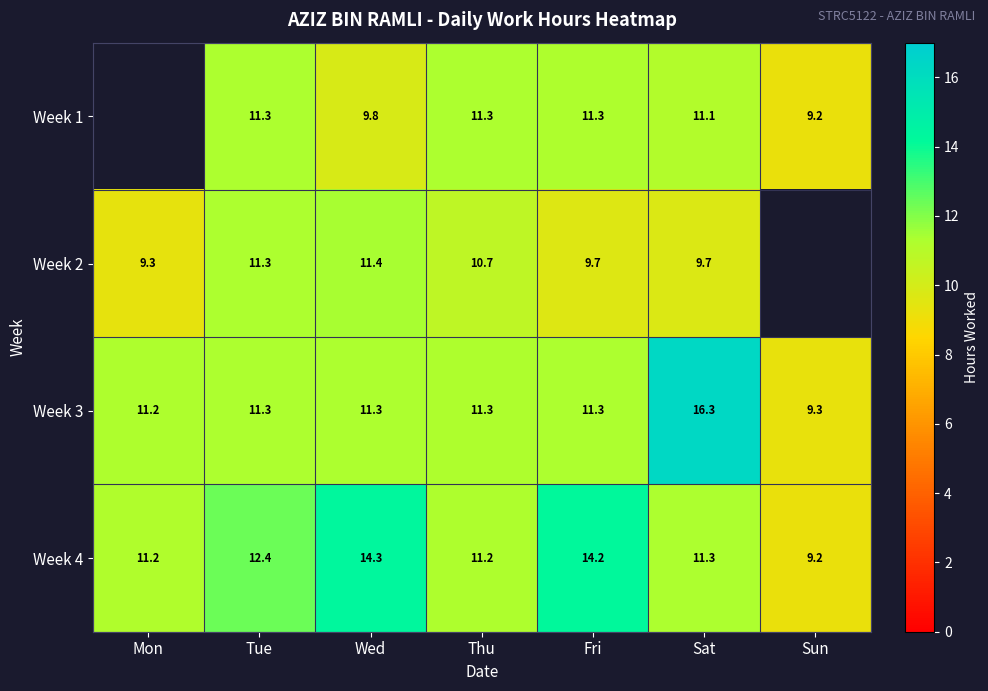

Is the value of Week 4 at Tue greater than the value of Week 2 at Thu?

Yes